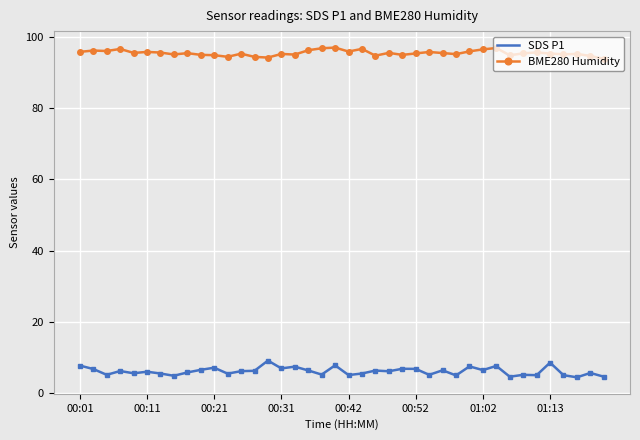

Which series has the largest range (max minus min)?

SDS P1